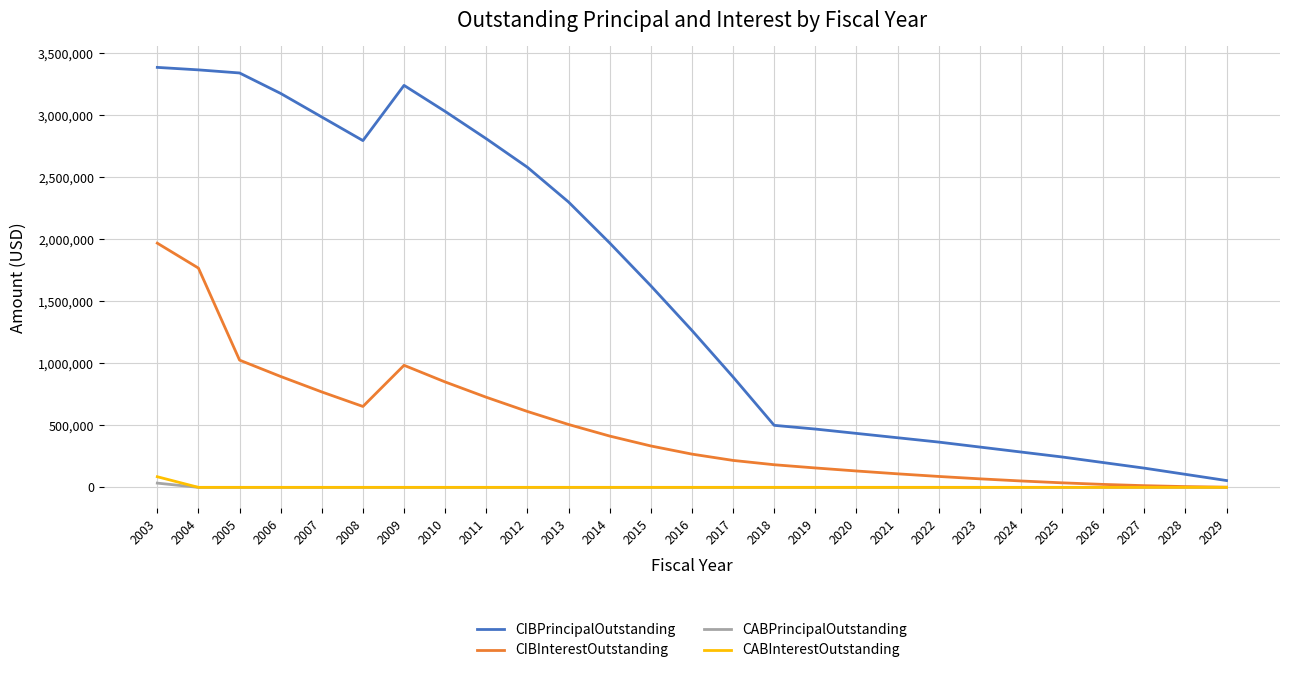

At which label does CIBInterestOutstanding first exceed 268071?

2003